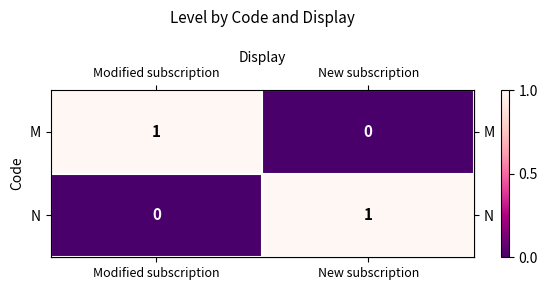

True or false: M has a value of 0 at New subscription.

True